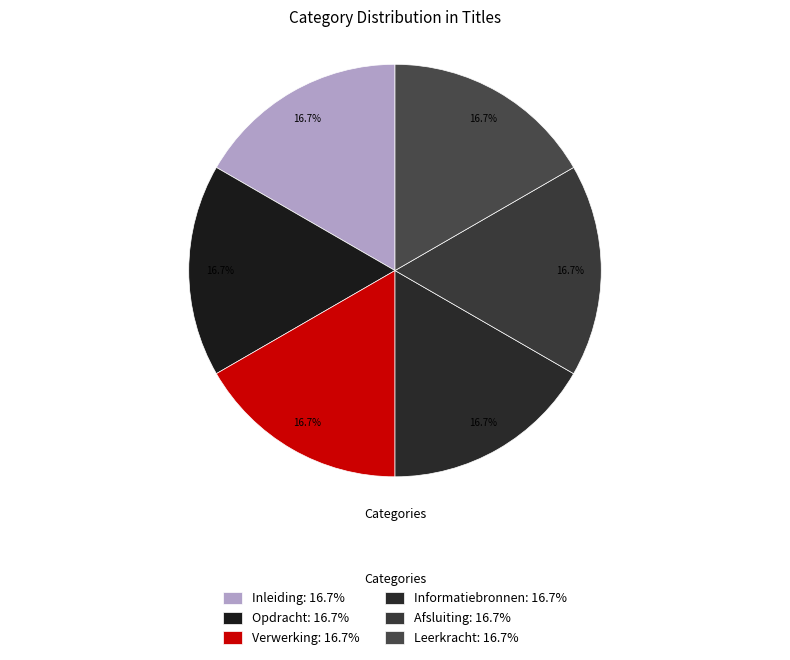

What percentage is the Informatiebronnen slice, to the nearest percent?

17%